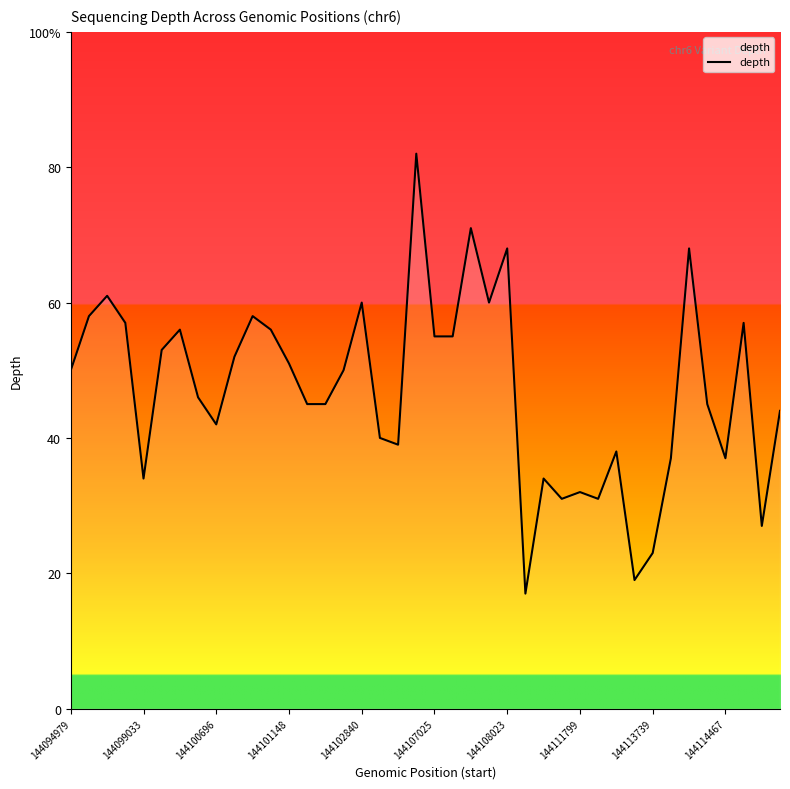

Does the chart display data point markers on the line(s)?

No